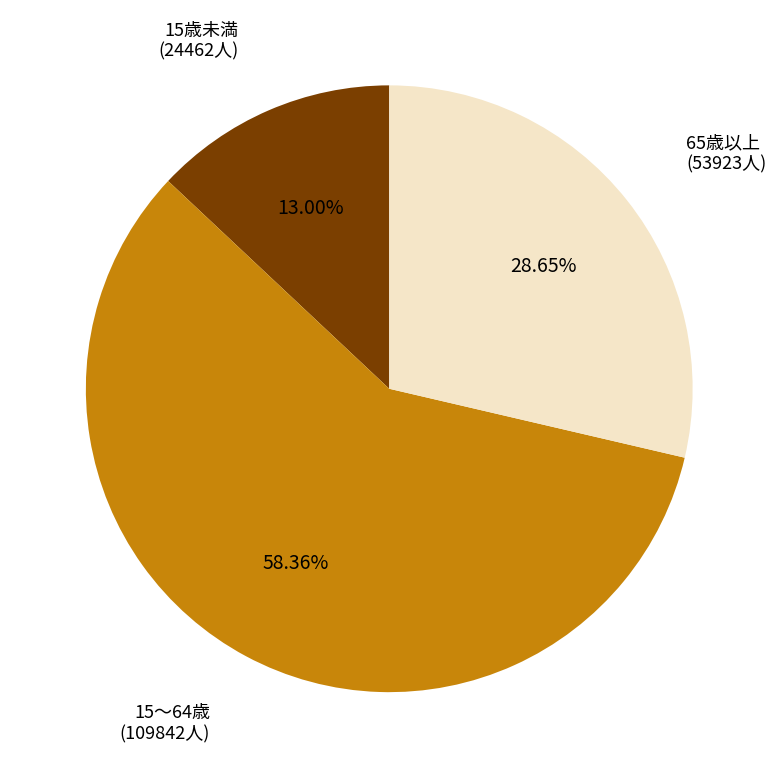

Between 15～64歳 and 15歳未満, which is larger?

15～64歳